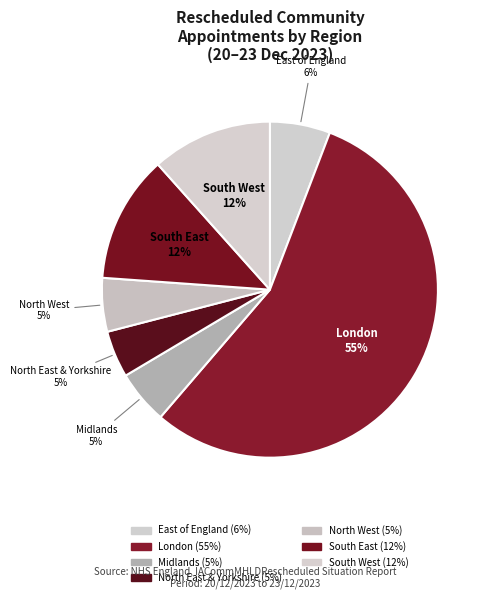

Count the number of slices in the pie.

7